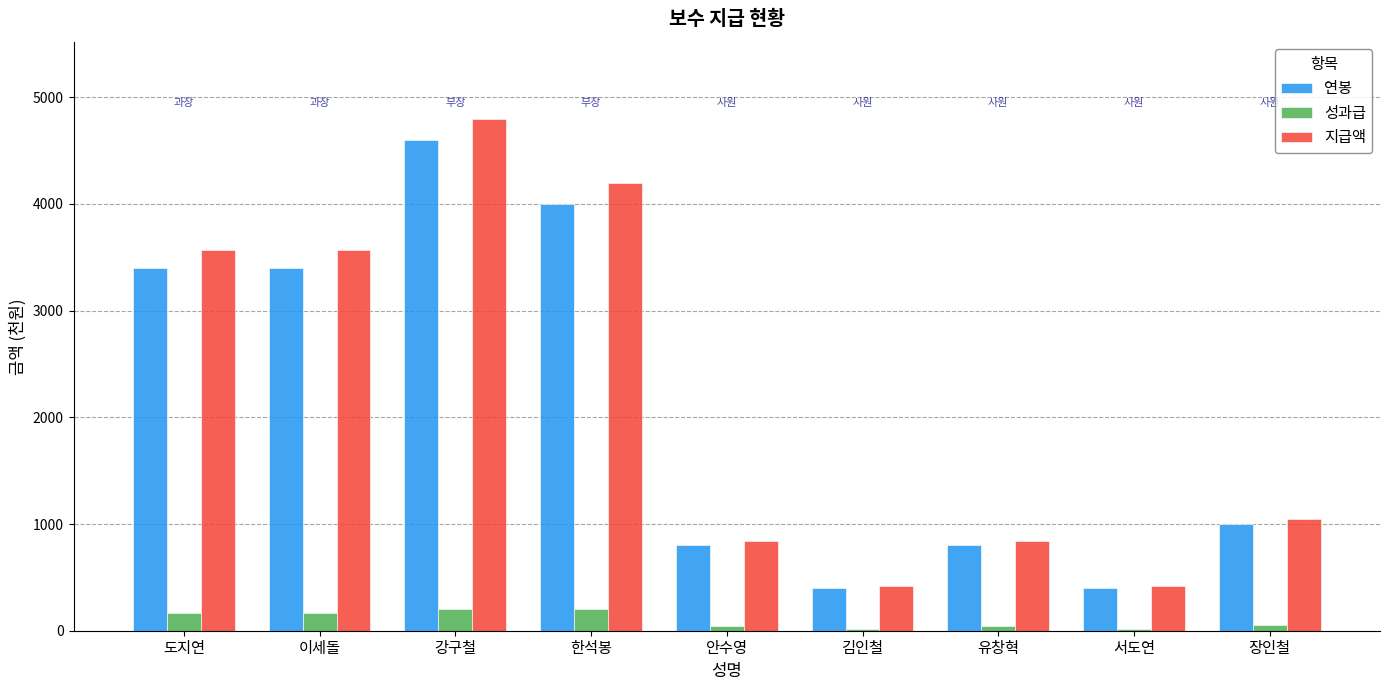

Is it true that 연봉 equals 5921 at 도지연?

False